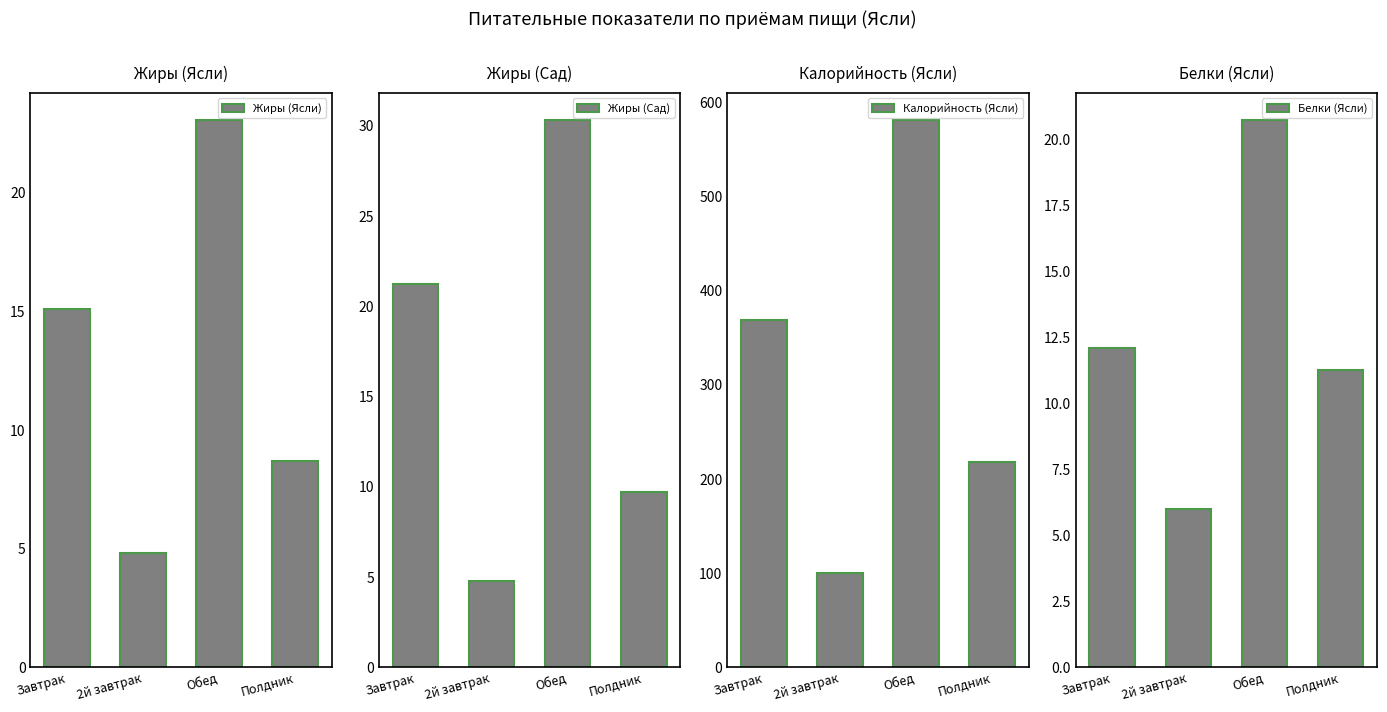

What is the value of the Белки (Ясли) bar at the 4th from the left?

11.3